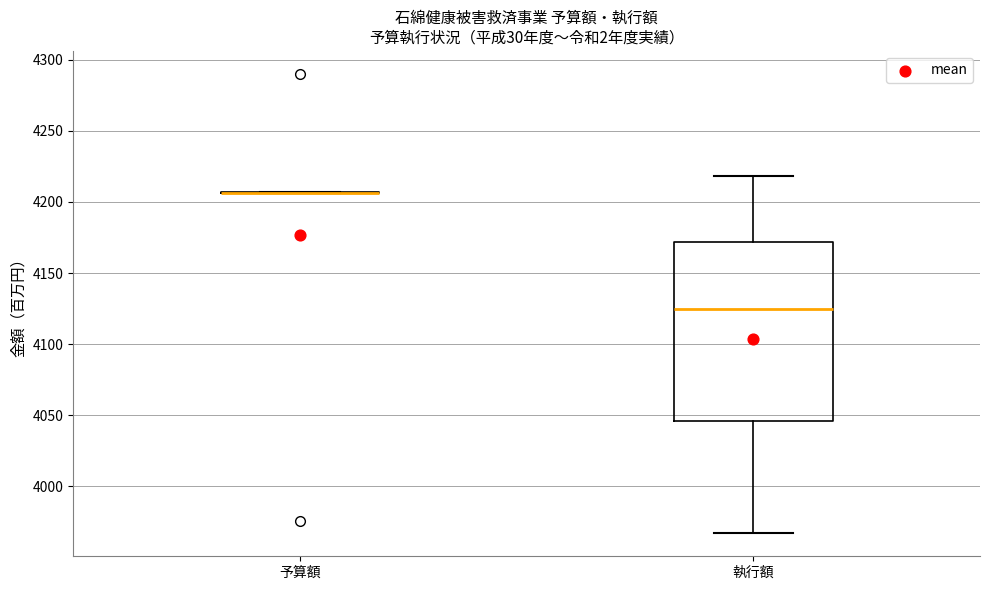

Reading left to right, transcribe this box plot: for each box, give where its median line is, the range the box spans, and where its two whiskers end, as read against the y-axis. The values are not printed on the chart, so give them approximately, as read against the axis.

予算額: box collapsed to a line at 4205, whiskers 4205 to 4205
執行額: median 4125, box 4045 to 4170, whiskers 3965 to 4220